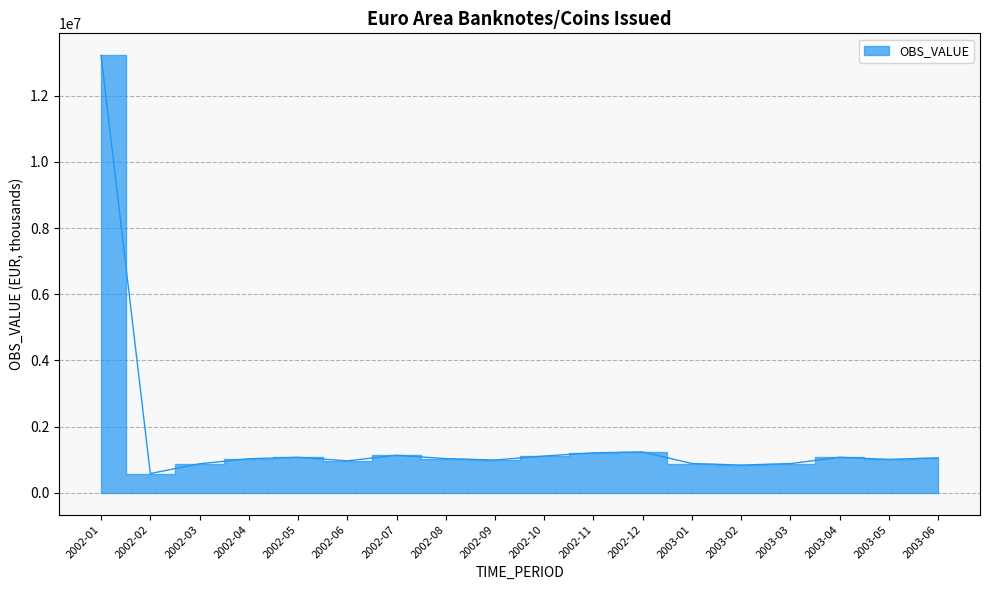

Is it true that the value at 2002-04 is 1028781.1?

True